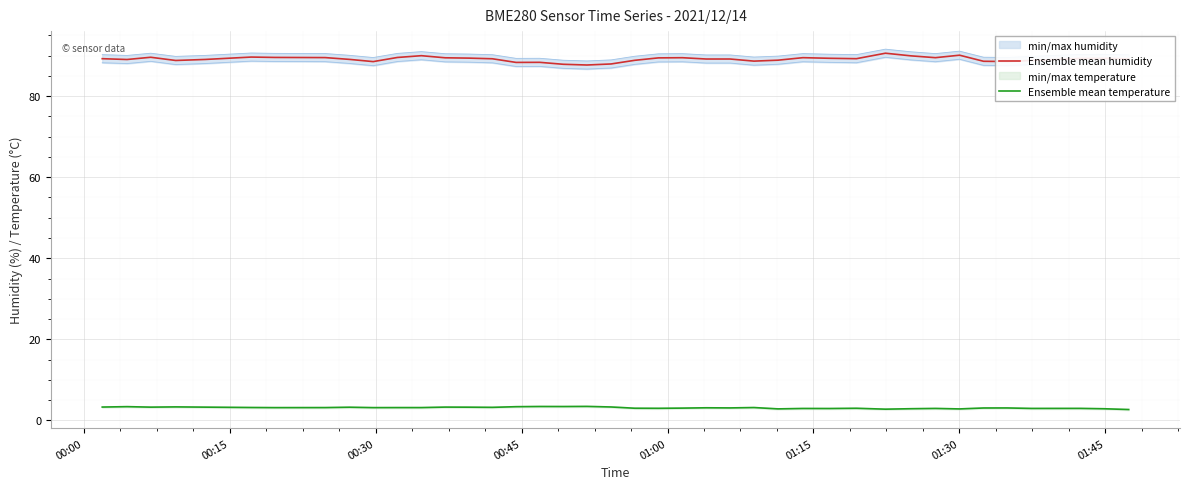

What is the highest value of the Ensemble mean temperature series?

3.5